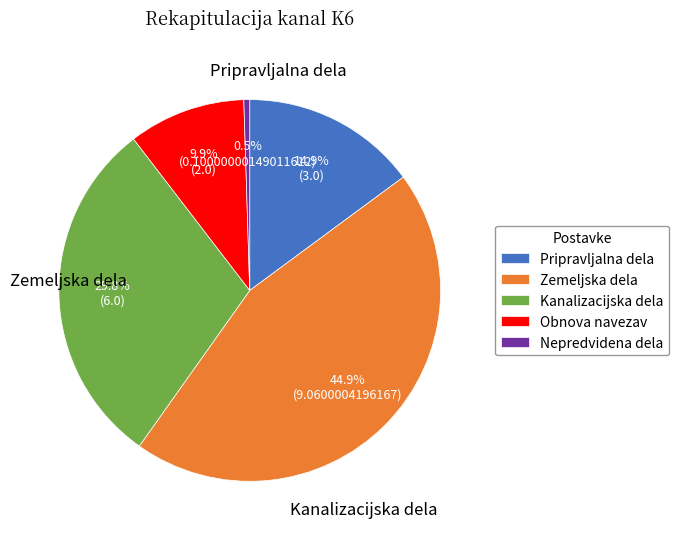

True or false: Obnova navezav accounts for 10% of the total.

True